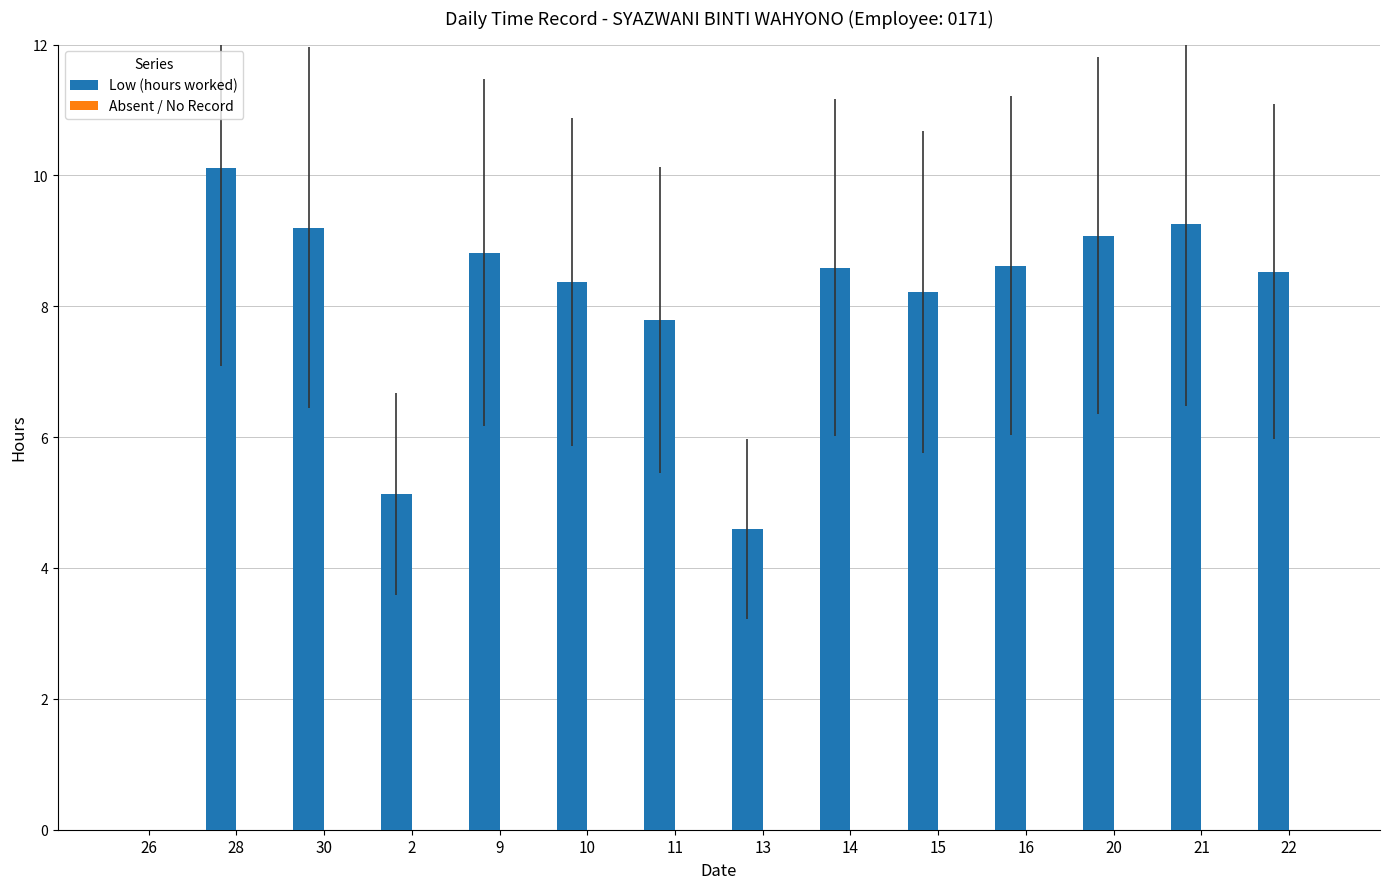

Which category has the highest value across all series?

28